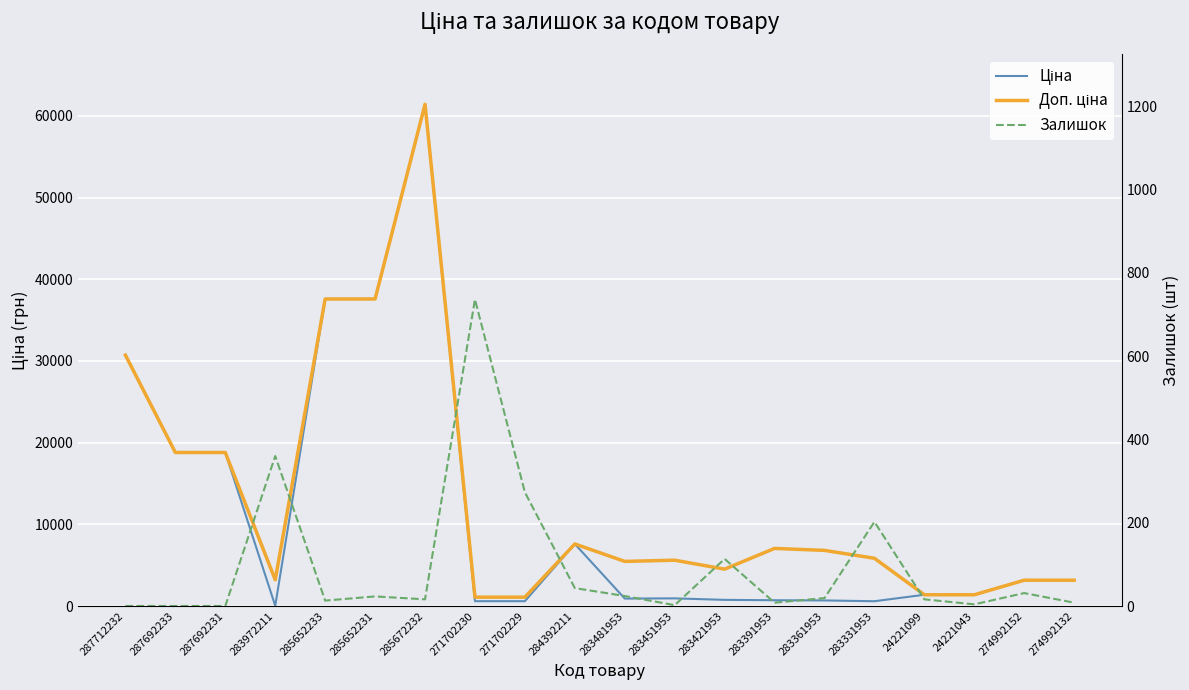

Is it true that Залишок equals 43.0 at 284392211?

True